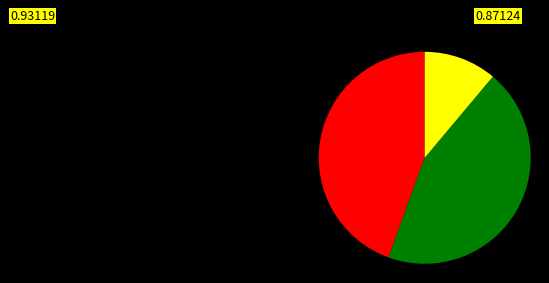

Is there a majority slice in this chart?

No